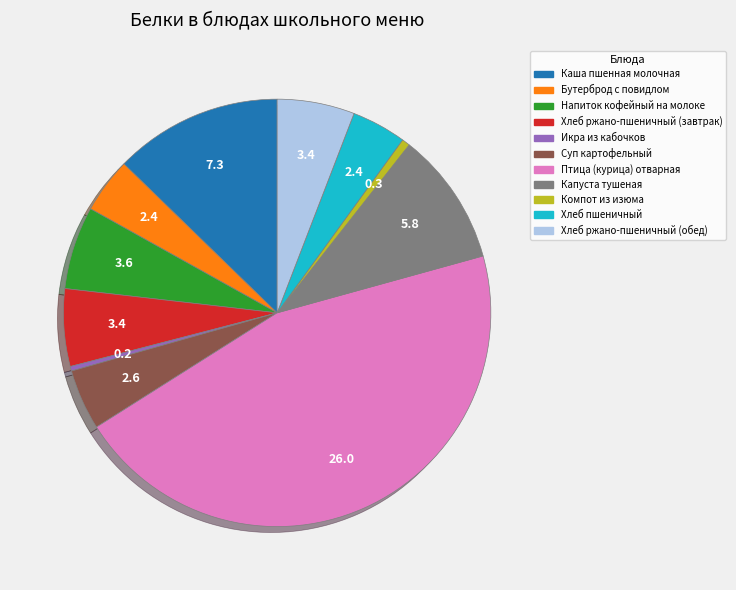

Approximately how many times larger is the value at Суп картофельный compared to Капуста тушеная?

0.5